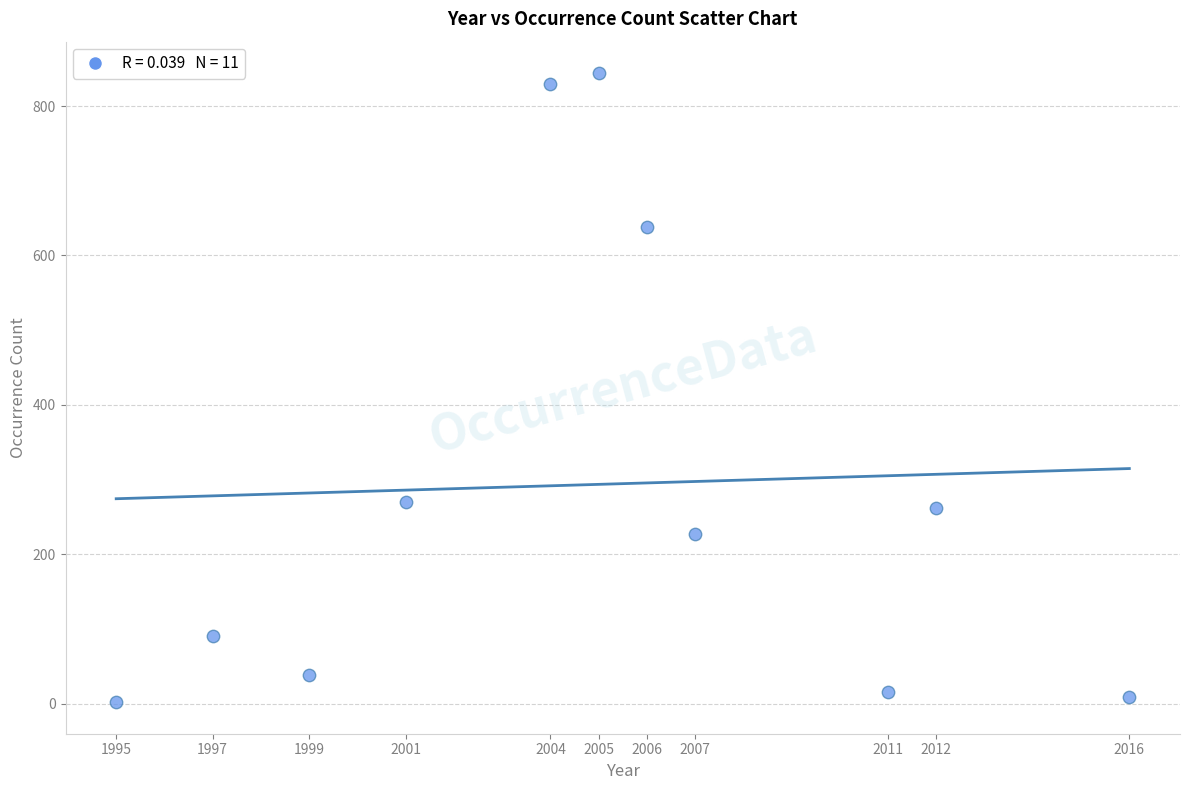

What is the range of Y values (max minus min)?

842